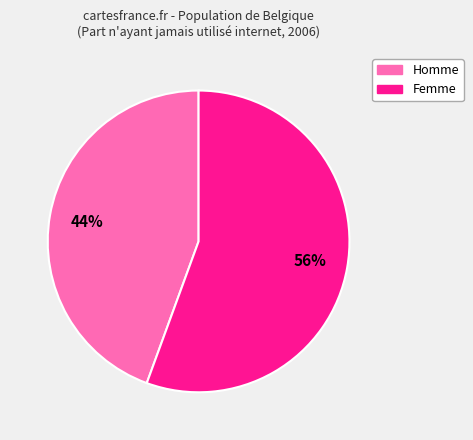

The Homme slice represents 59% of the pie. True or false?

False